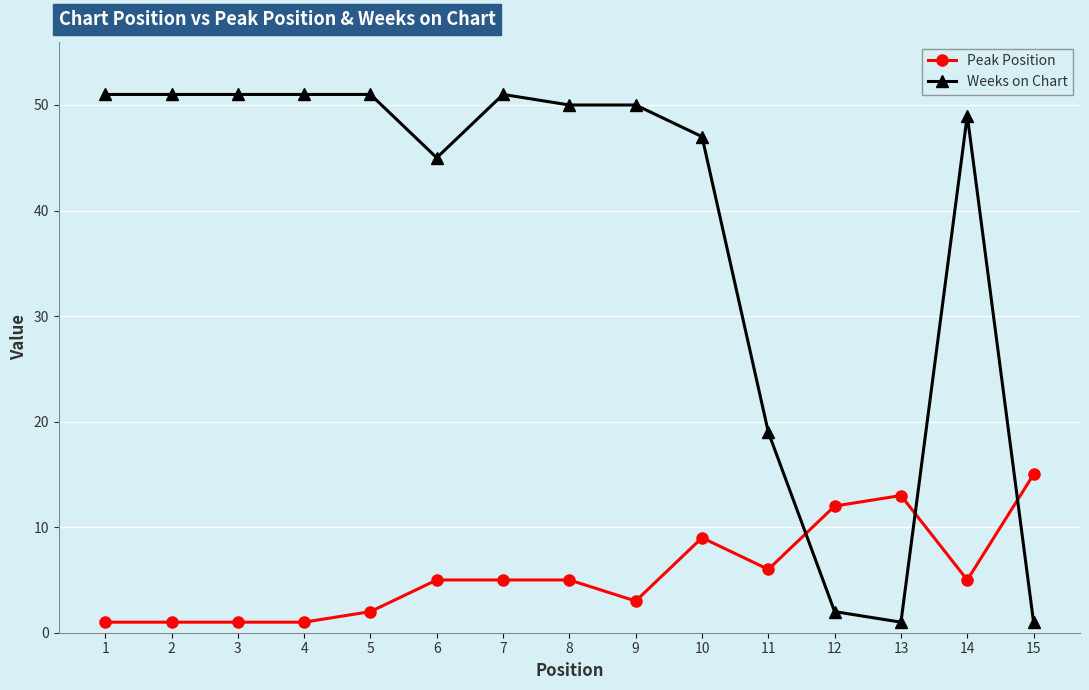

What is the value of the Peak Position point at the 2nd from the left?

1